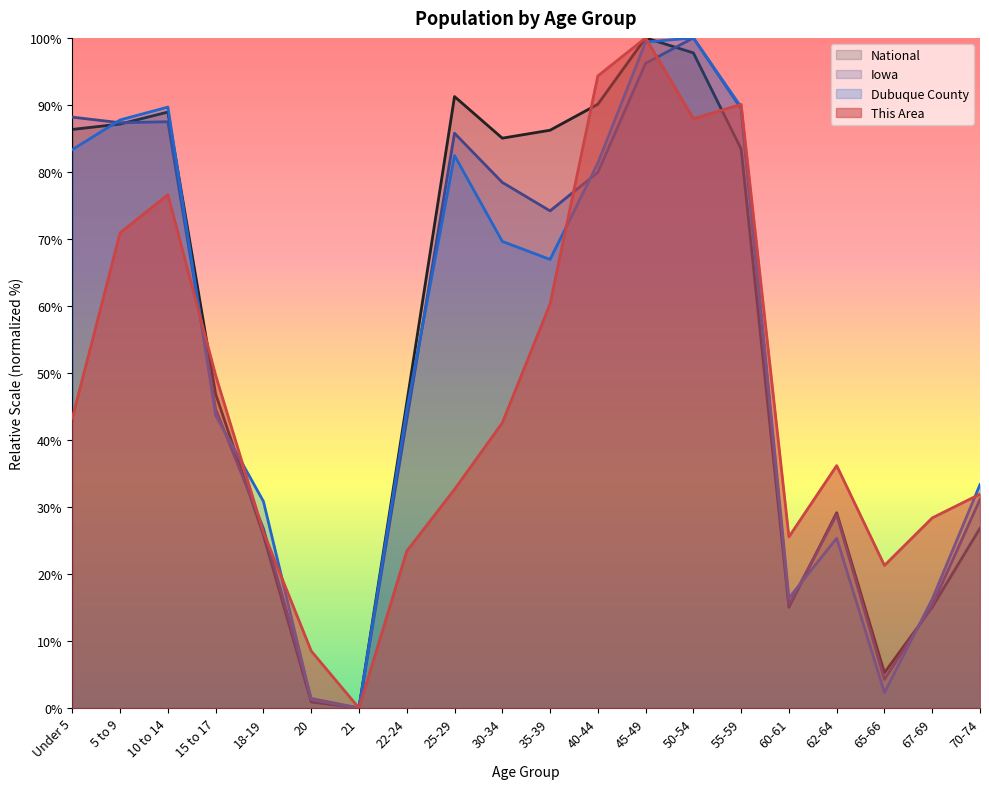

Reading left to right, extract all data points from this chart.

This Area: 43.3	70.9	76.6	49.6	26.2	8.5	0.0	23.4	32.6	42.6	60.3	94.3	100.0	87.9	90.1	25.5	36.2	21.3	28.4	31.9
Dubuque County: 83.3	87.8	89.7	43.6	30.8	1.2	0.0	44.5	82.4	69.6	66.9	81.3	99.4	100.0	89.7	16.4	25.3	2.3	16.2	33.3
Iowa: 88.2	87.3	87.5	44.6	26.8	1.4	0.0	43.0	85.8	78.4	74.2	79.9	96.2	100.0	89.4	15.4	28.8	4.3	15.3	31.1
National: 86.3	87.1	88.9	46.9	25.8	0.9	0.0	45.5	91.2	85.0	86.2	90.1	100.0	97.8	83.4	15.0	29.1	5.3	15.0	26.8